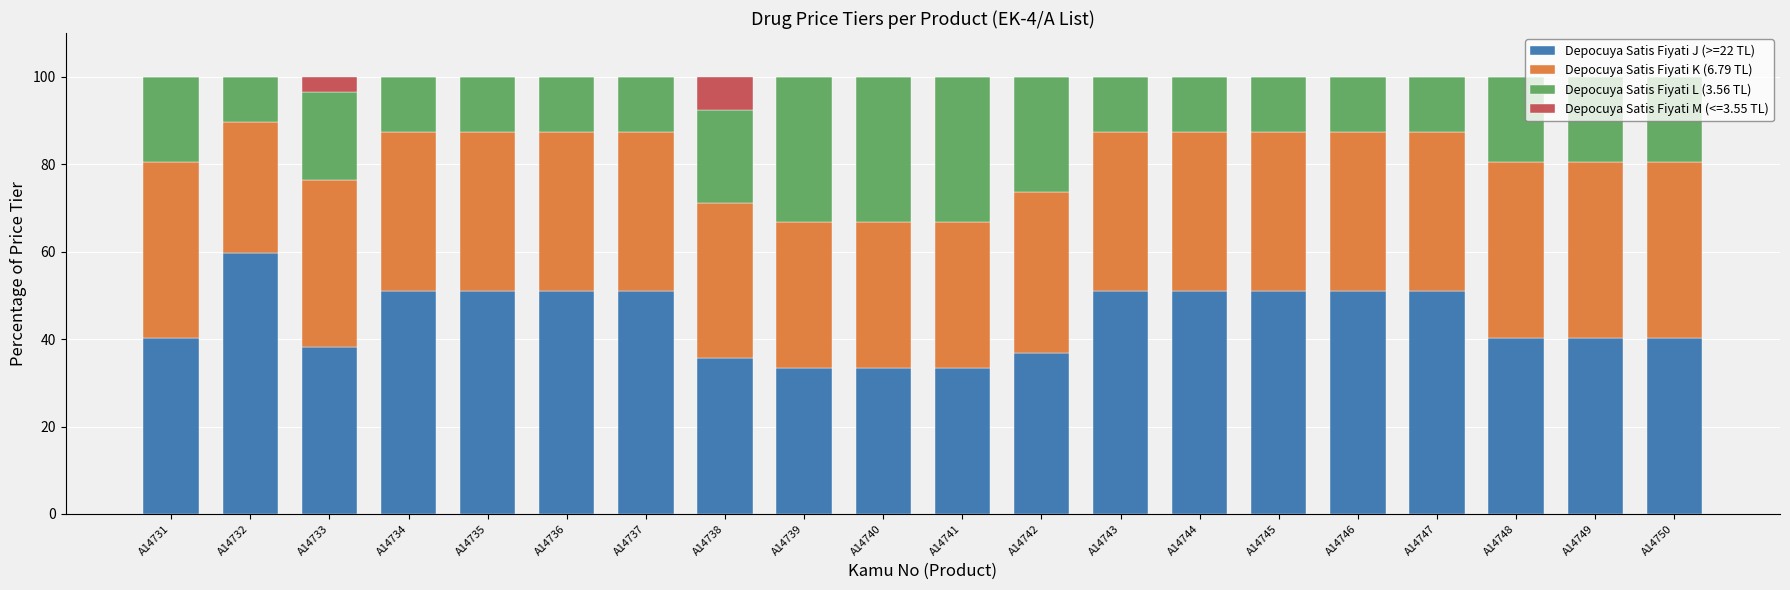

What is the maximum value for Depocuya Satis Fiyati J (>=22 TL)?

59.7